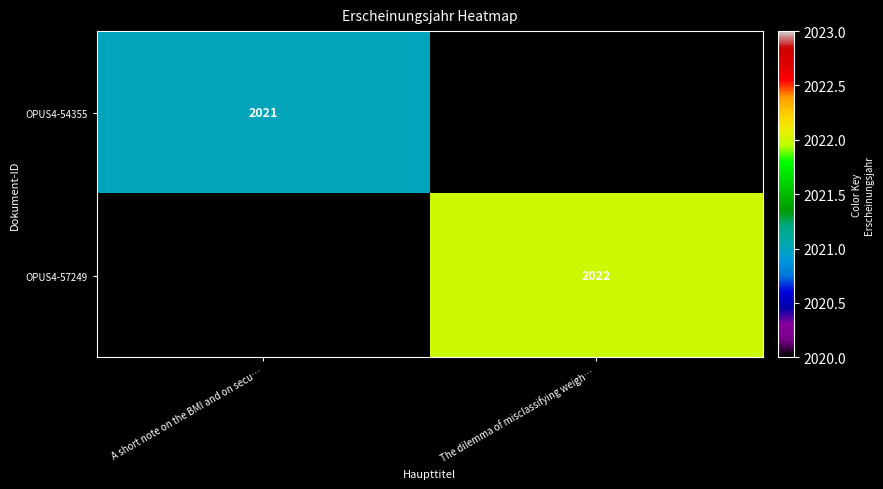

The value of OPUS4-54355 at A short note on the BMI and on secu… is 3477. True or false?

False